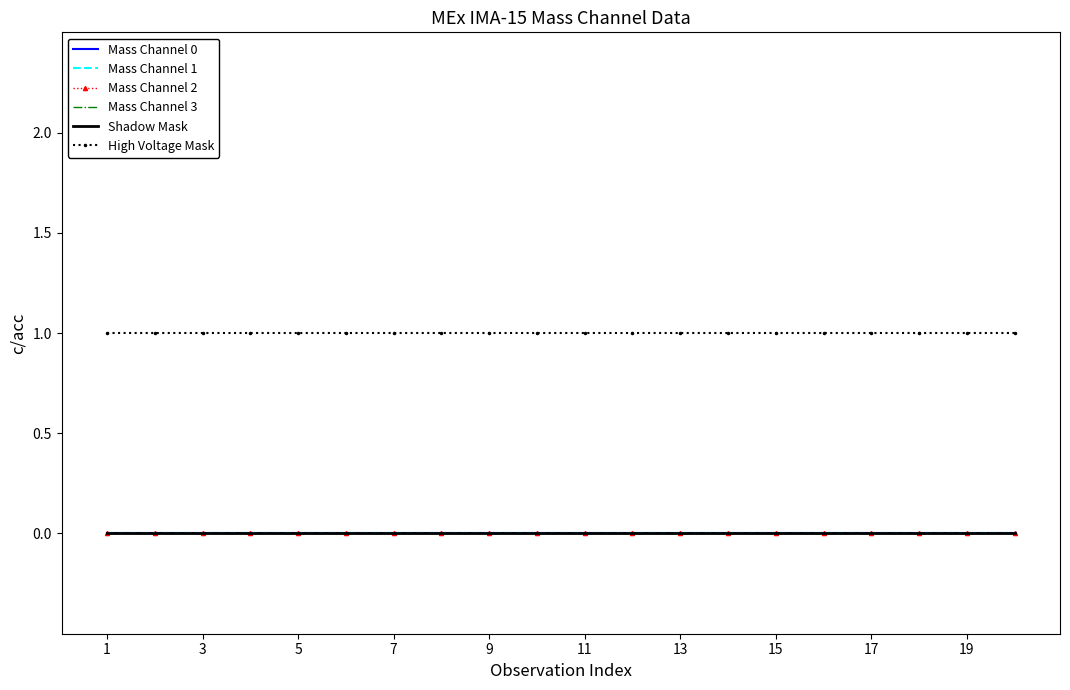

True or false: Mass Channel 2 and Mass Channel 1 intersect in this chart.

False